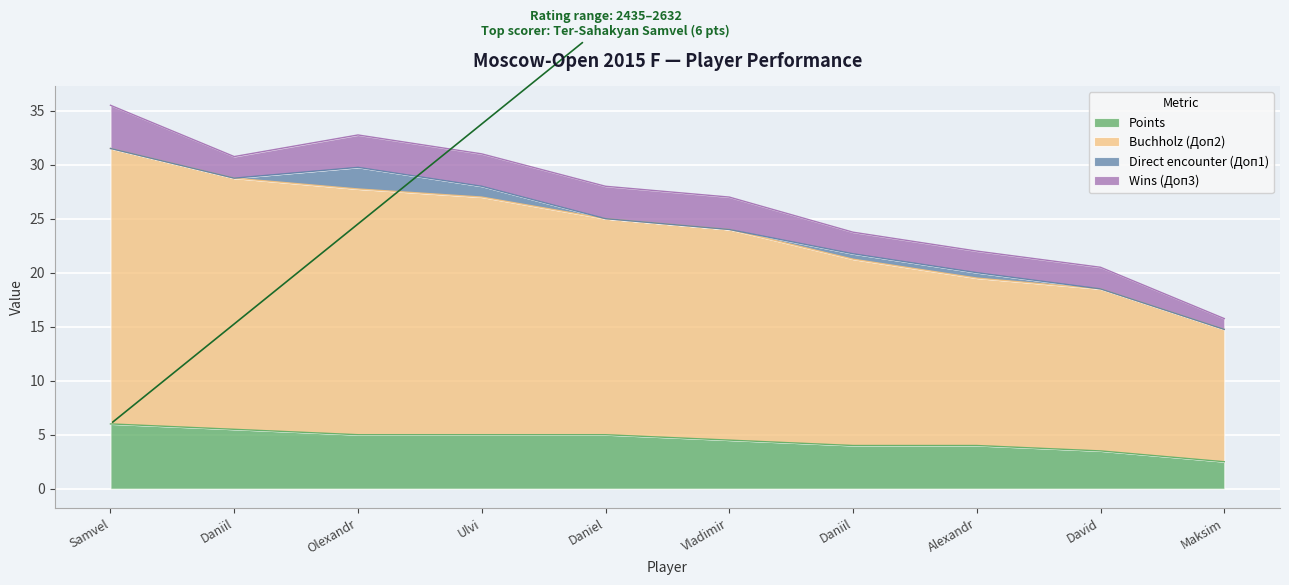

Which series has the largest total across all categories?

Buchholz (Доп2)